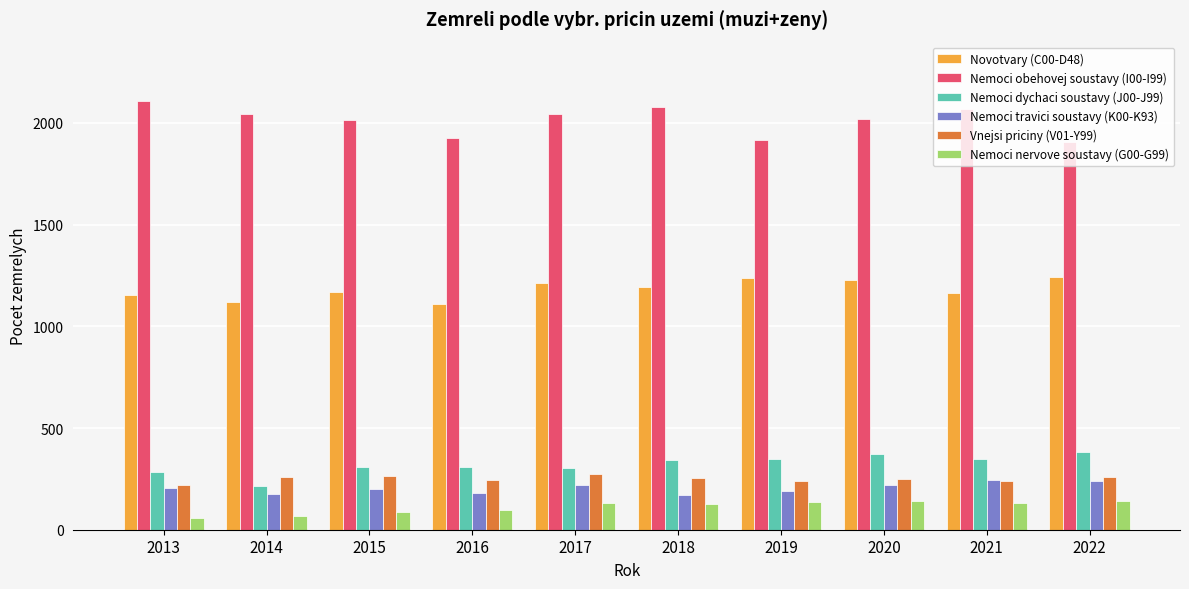

The value of Nemoci nervove soustavy (G00-G99) at 2020 is 44. True or false?

False